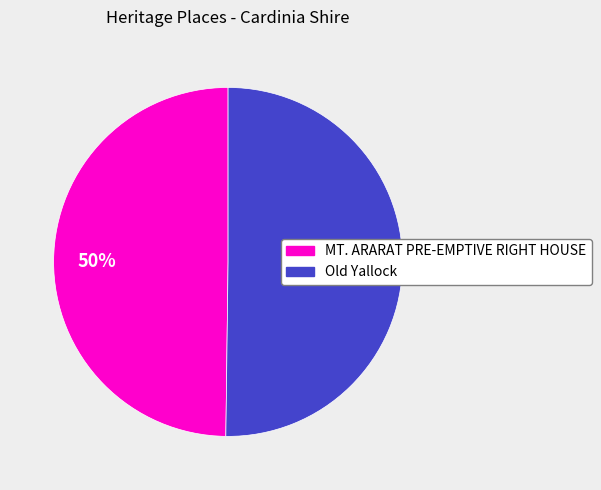

To the nearest percent, what is the average slice percentage?

50%